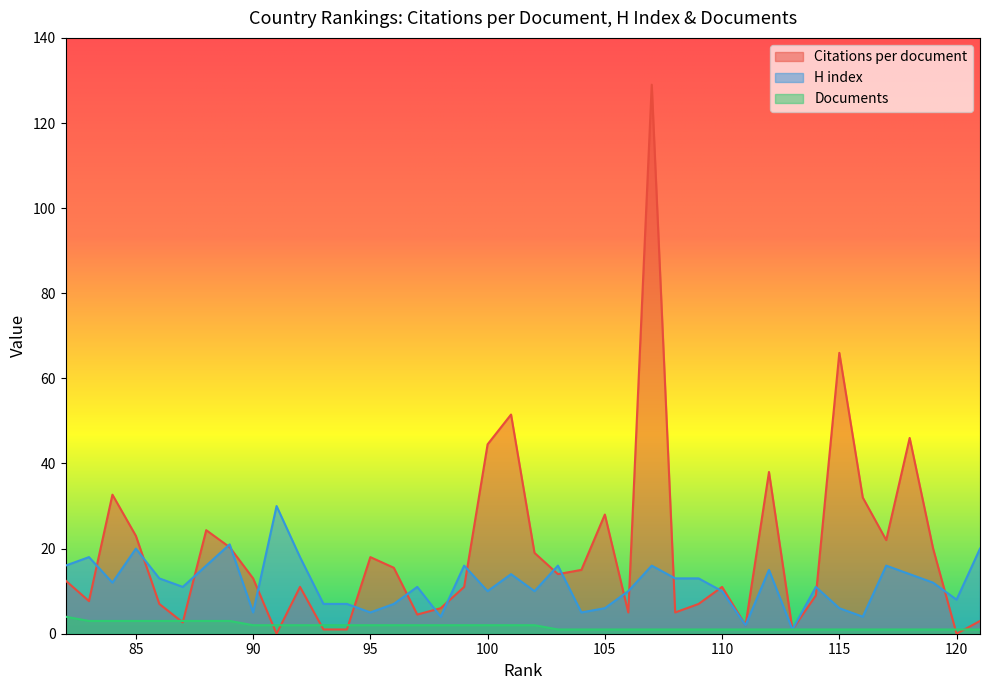

What is the approximate value of Documents at 96?

2.0